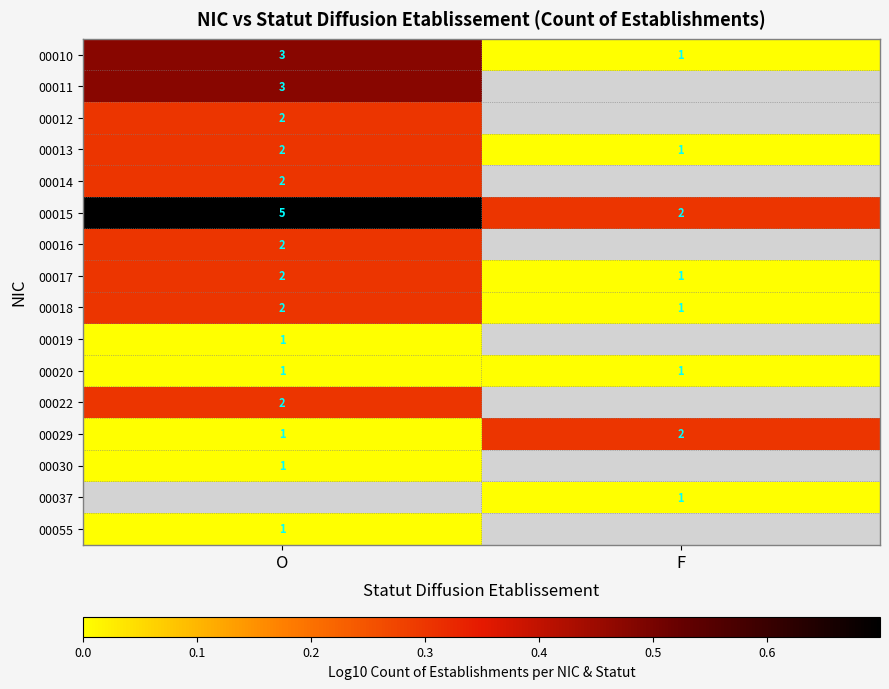

Rank the categories by 00013 value from highest to lowest.

O, F